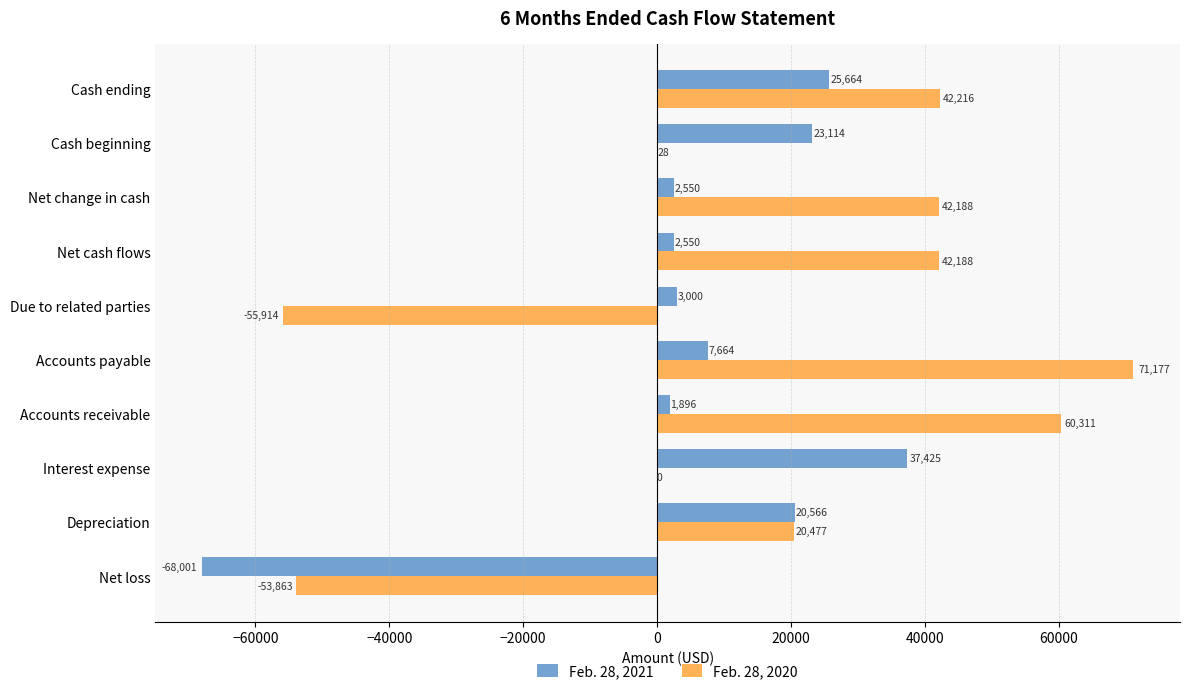

What is the sum of all Feb. 28, 2020 values?

168808